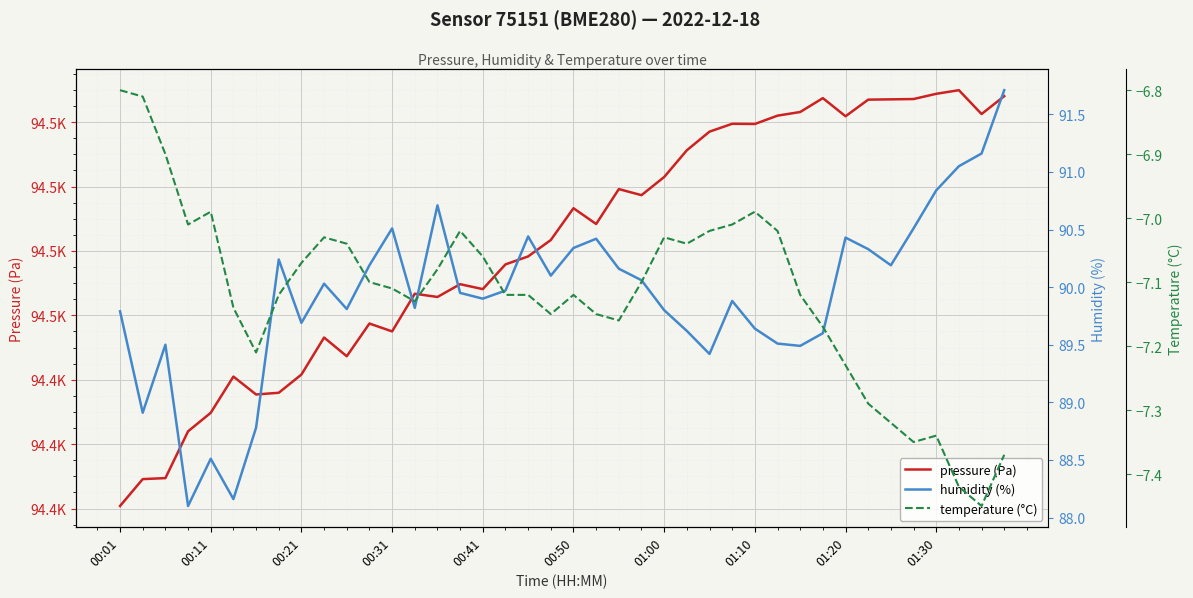

Is it true that temperature (°C) equals -2.1 at 22?

False